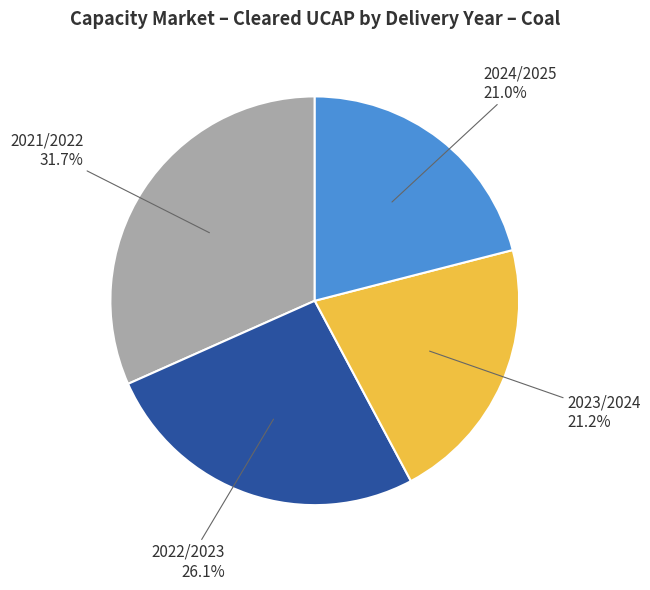

Which category has the biggest portion of the pie?

2021/2022